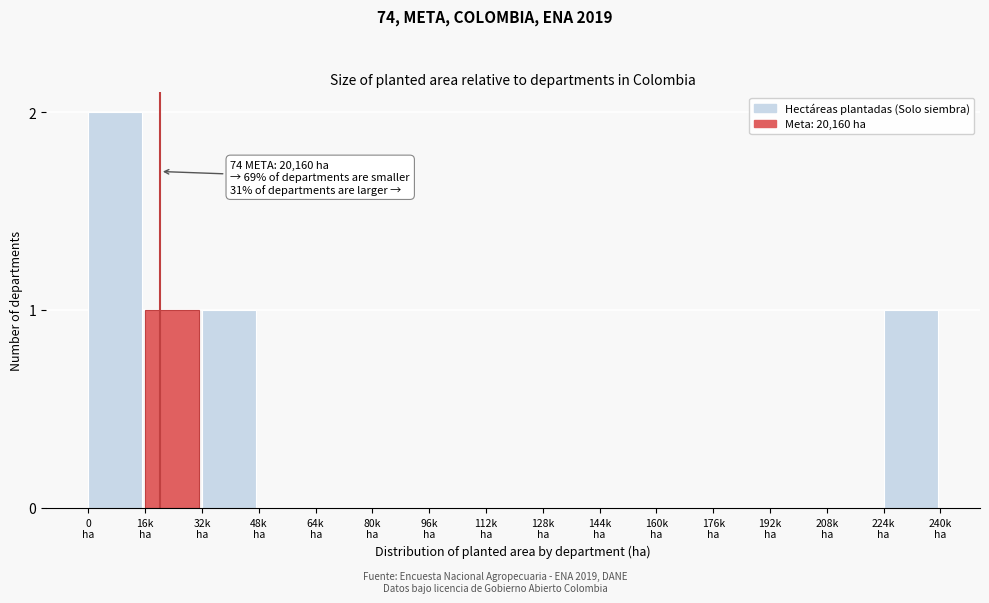

What is the sum of all values?

5